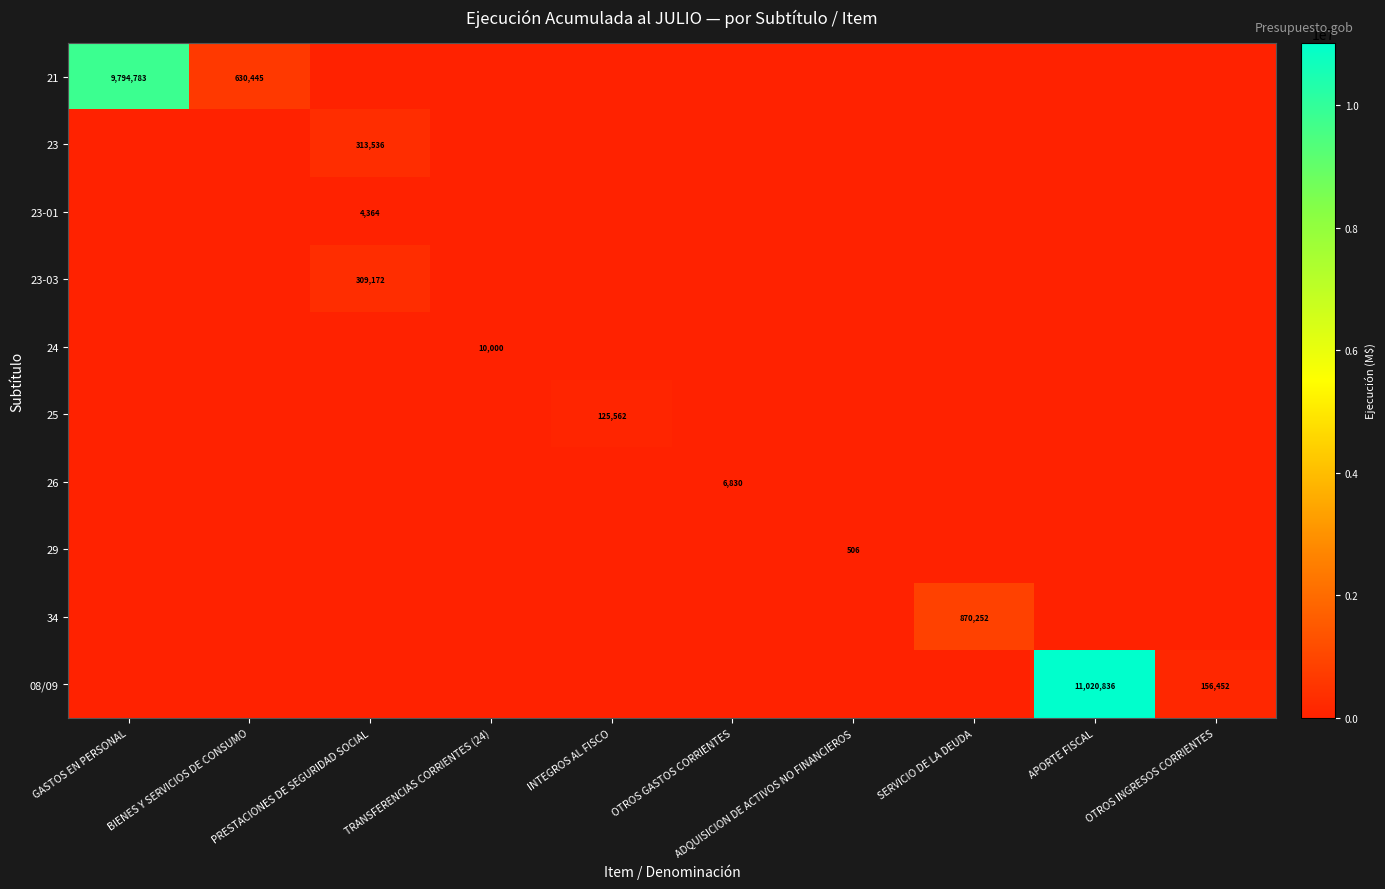

What is the spread (max minus min) of values at OTROS GASTOS CORRIENTES?

6830